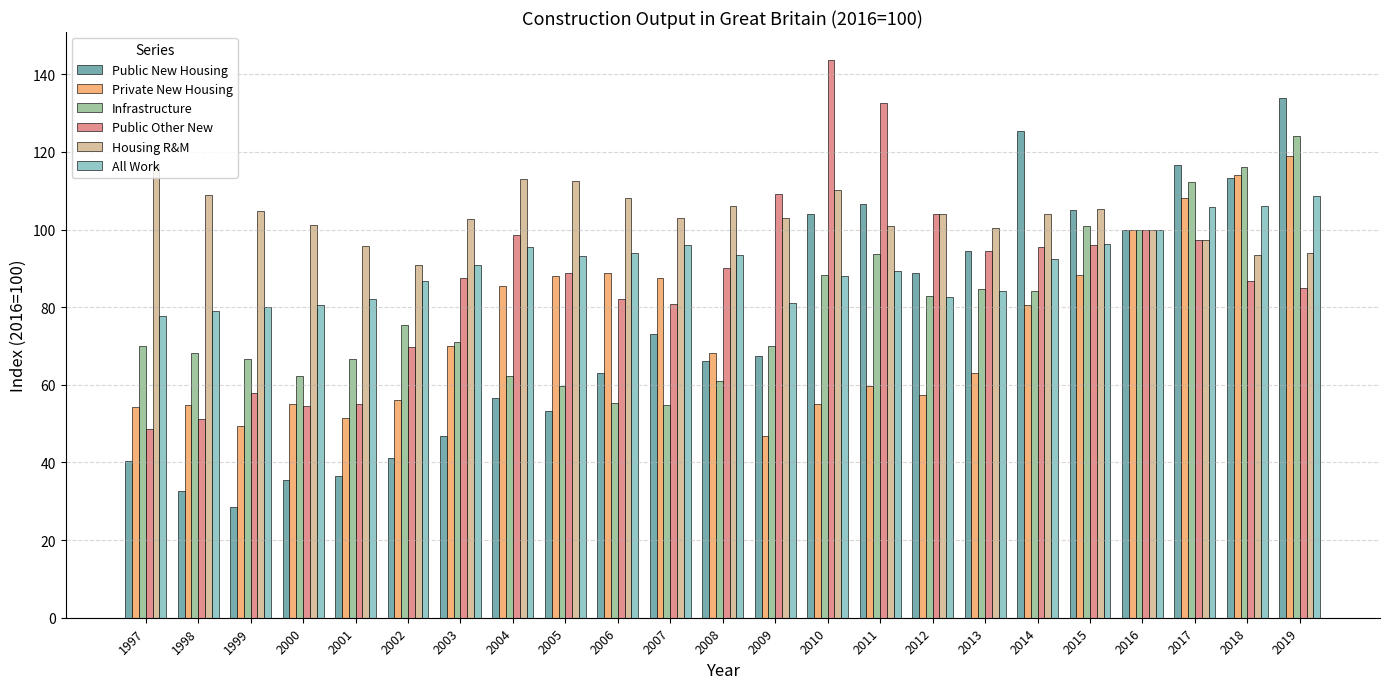

What is the value of the All Work bar at the 19th from the left?

96.2